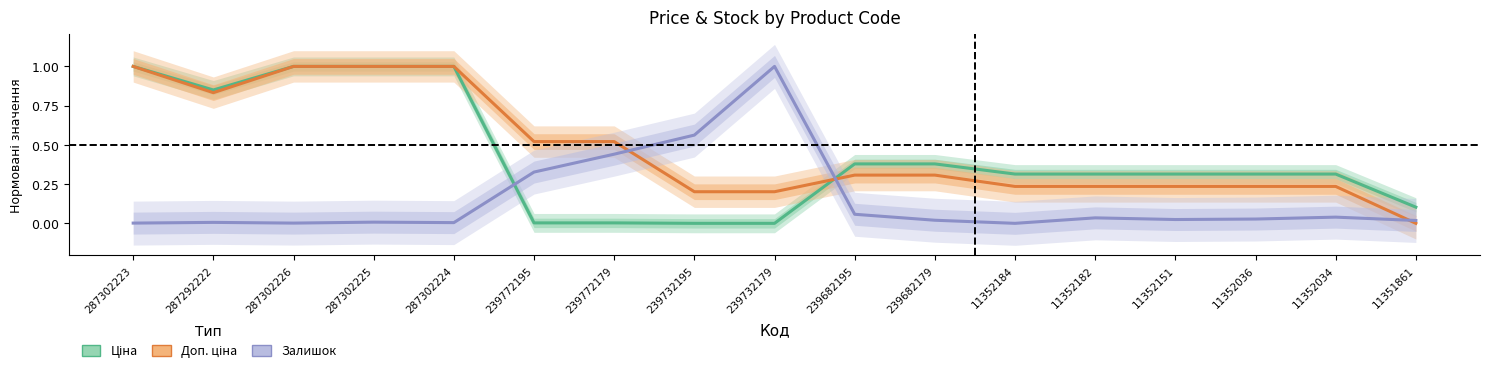

Where is Залишок nearest to the value 0?

11352184